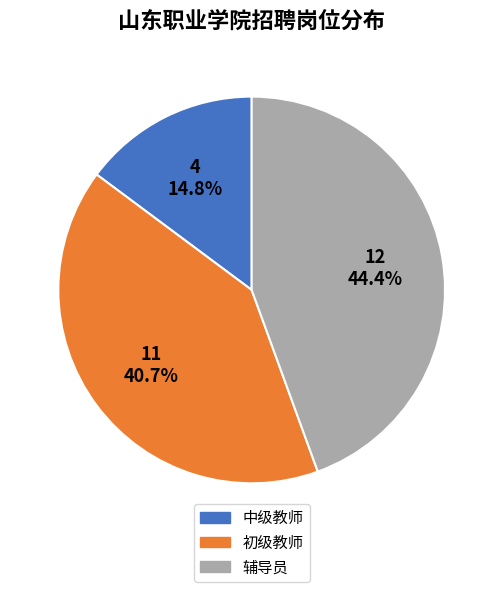

Does any single category account for the majority?

No